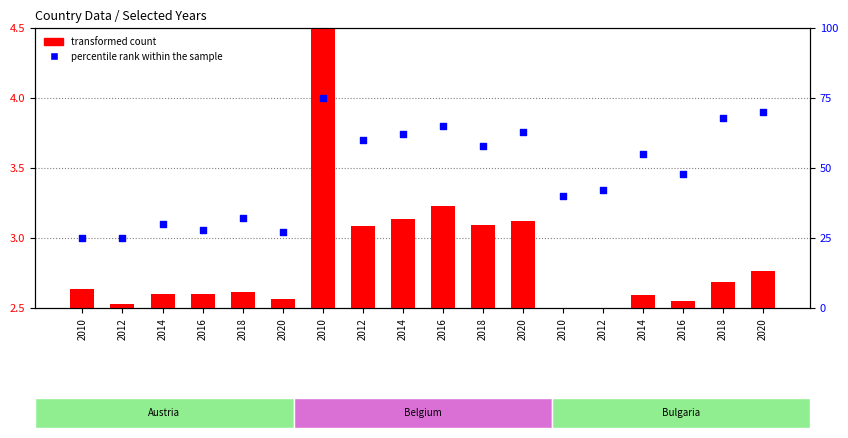

What is the total value across all series at 2012?

27.5